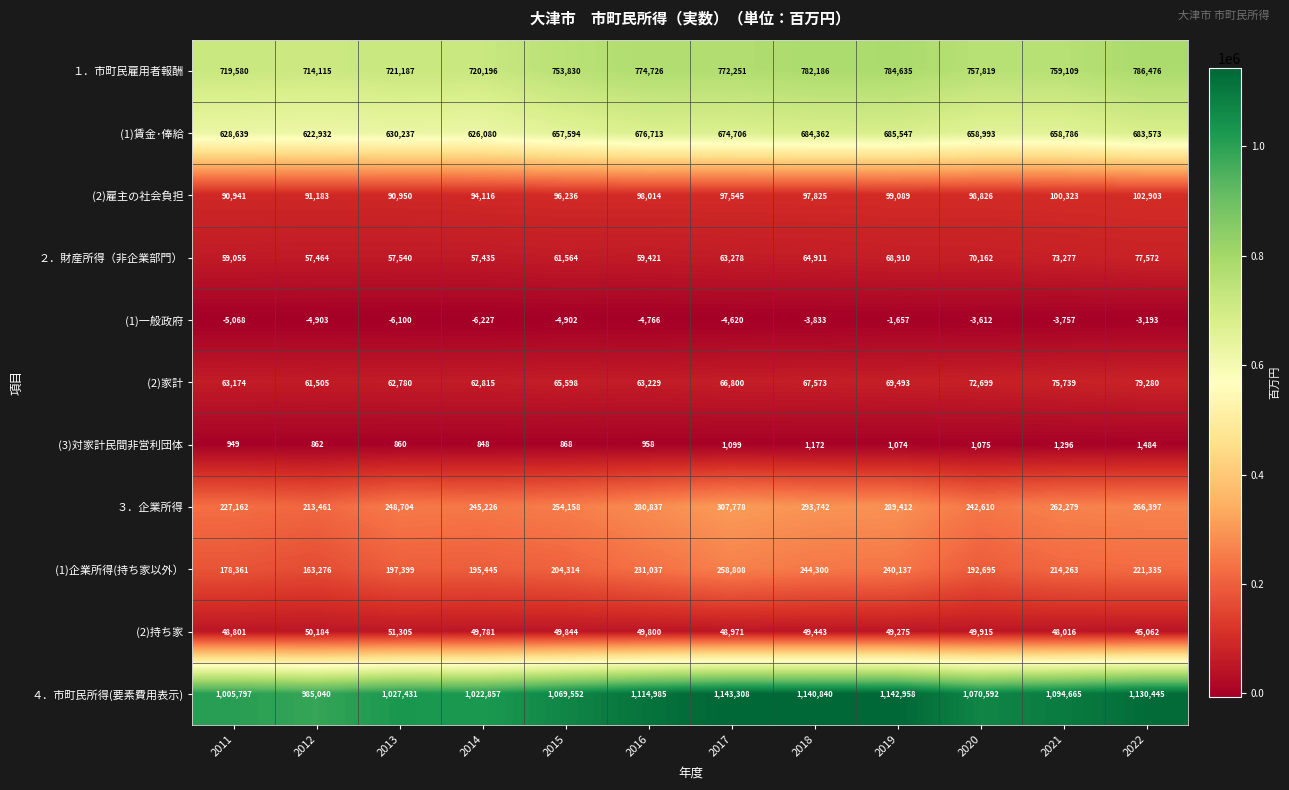

The value of ３．企業所得 at 2019 is 191219. True or false?

False